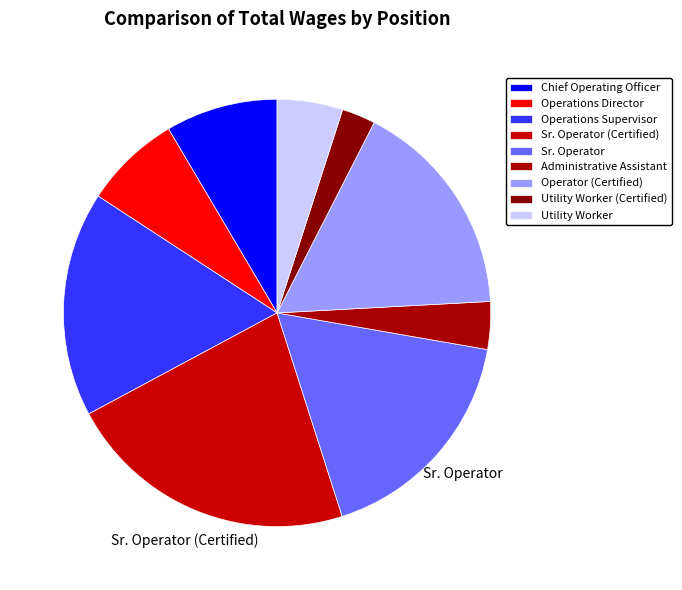

To the nearest percent, what percentage of the pie is Operator (Certified)?

17%